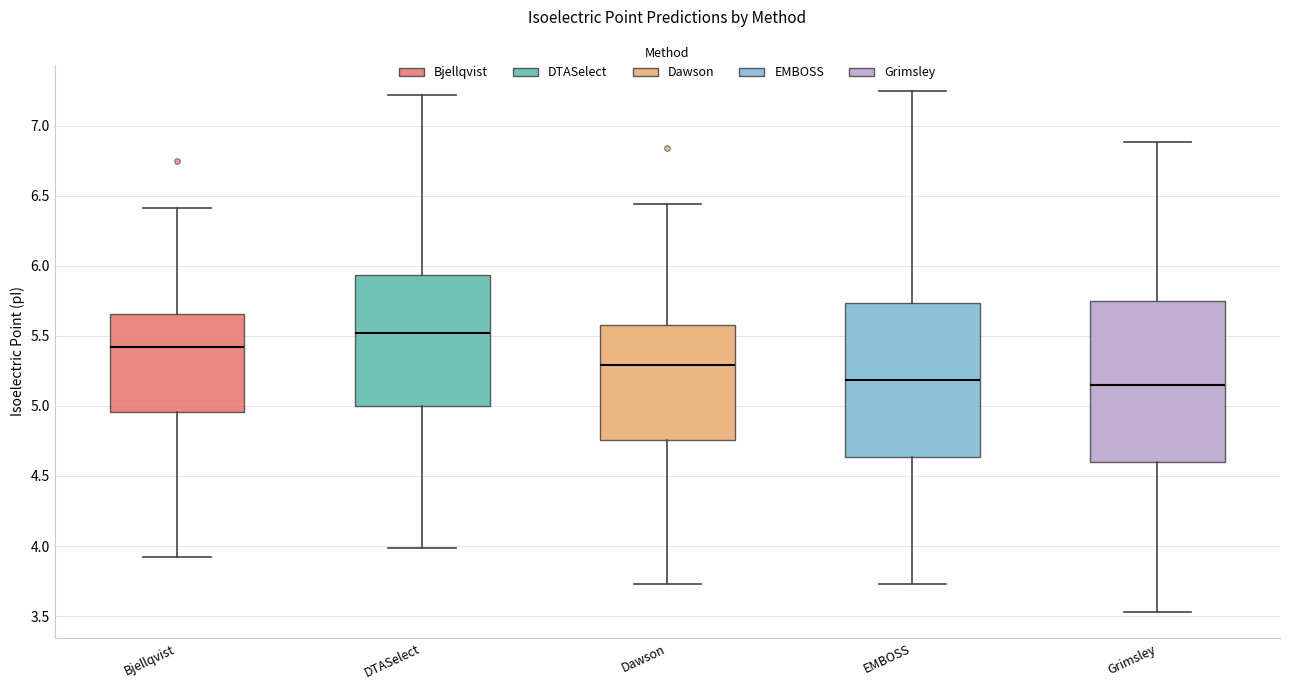

Reading left to right, transcribe this box plot: for each box, give where its median line is, the range the box spans, and where its two whiskers end, as read against the y-axis. The values are not printed on the chart, so give them approximately, as read against the axis.

Bjellqvist: median 5.40, box 4.95 to 5.65, whiskers 3.90 to 6.40
DTASelect: median 5.50, box 5.00 to 5.95, whiskers 4.00 to 7.20
Dawson: median 5.30, box 4.75 to 5.60, whiskers 3.75 to 6.45
EMBOSS: median 5.20, box 4.65 to 5.75, whiskers 3.75 to 7.25
Grimsley: median 5.15, box 4.60 to 5.75, whiskers 3.55 to 6.90